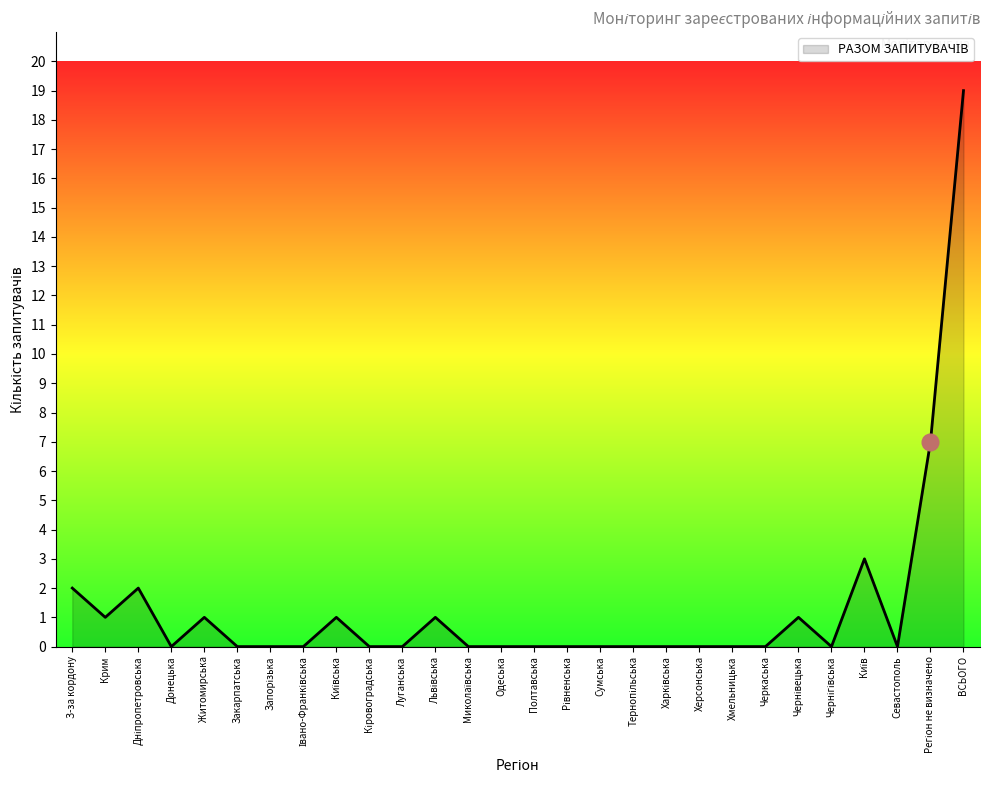

What is the greatest value displayed?

19